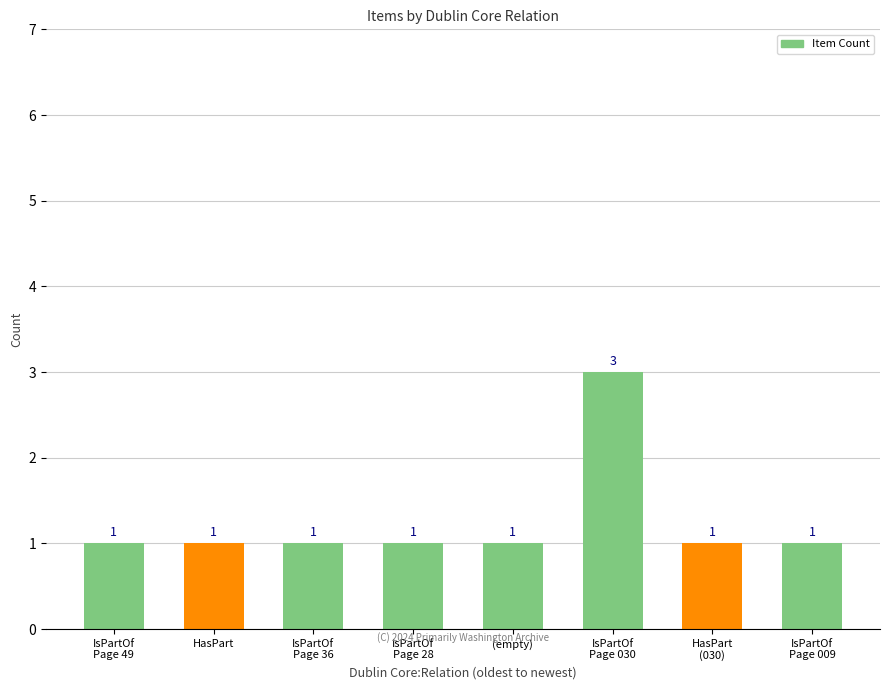

Between IsPartOf
Page 030 and HasPart, which is larger?

IsPartOf
Page 030